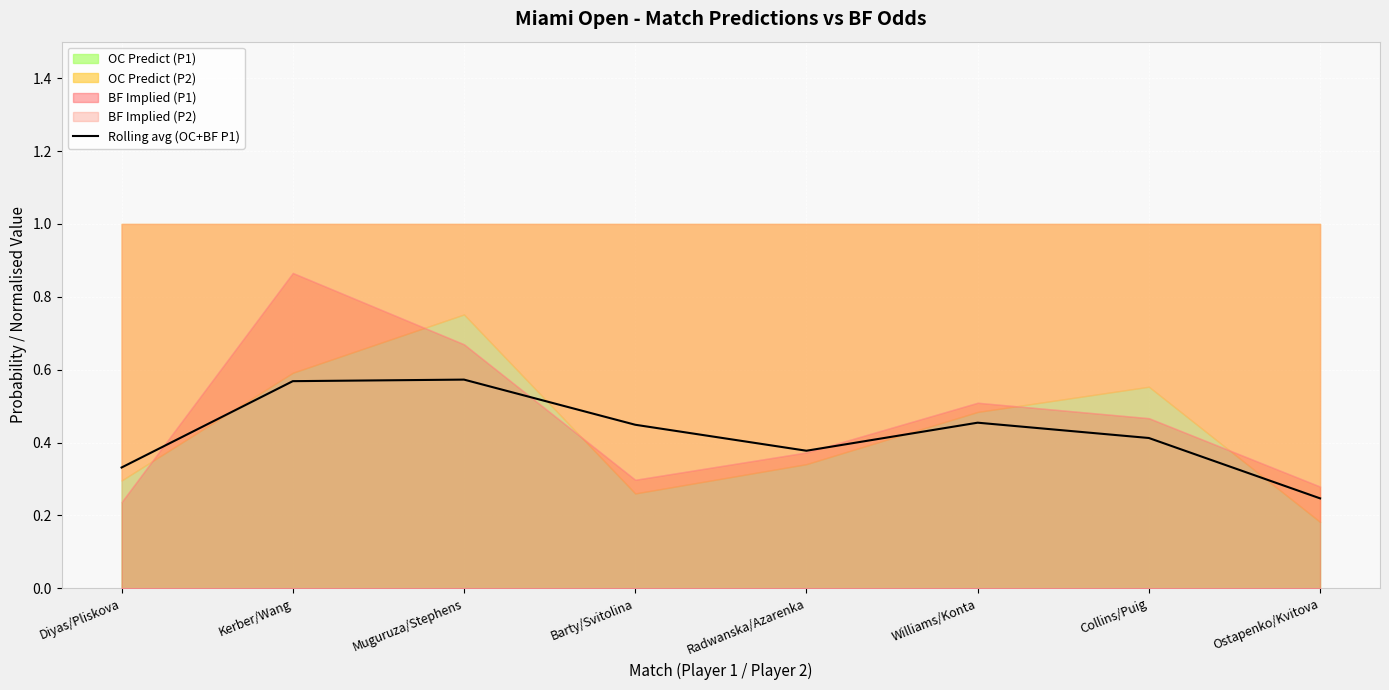

How many points are lower than both their immediate neighbors (excluding endpoints)?

1